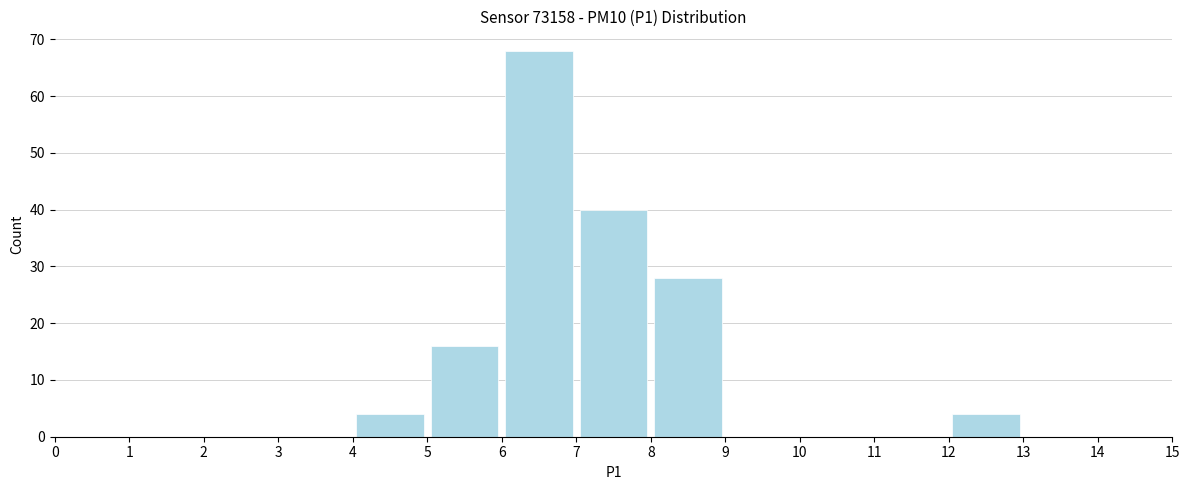

How tall is the bar that spans 6 to 7 on the x-axis? The values are not printed on the chart, so give them approximately, as read against the axis.

68